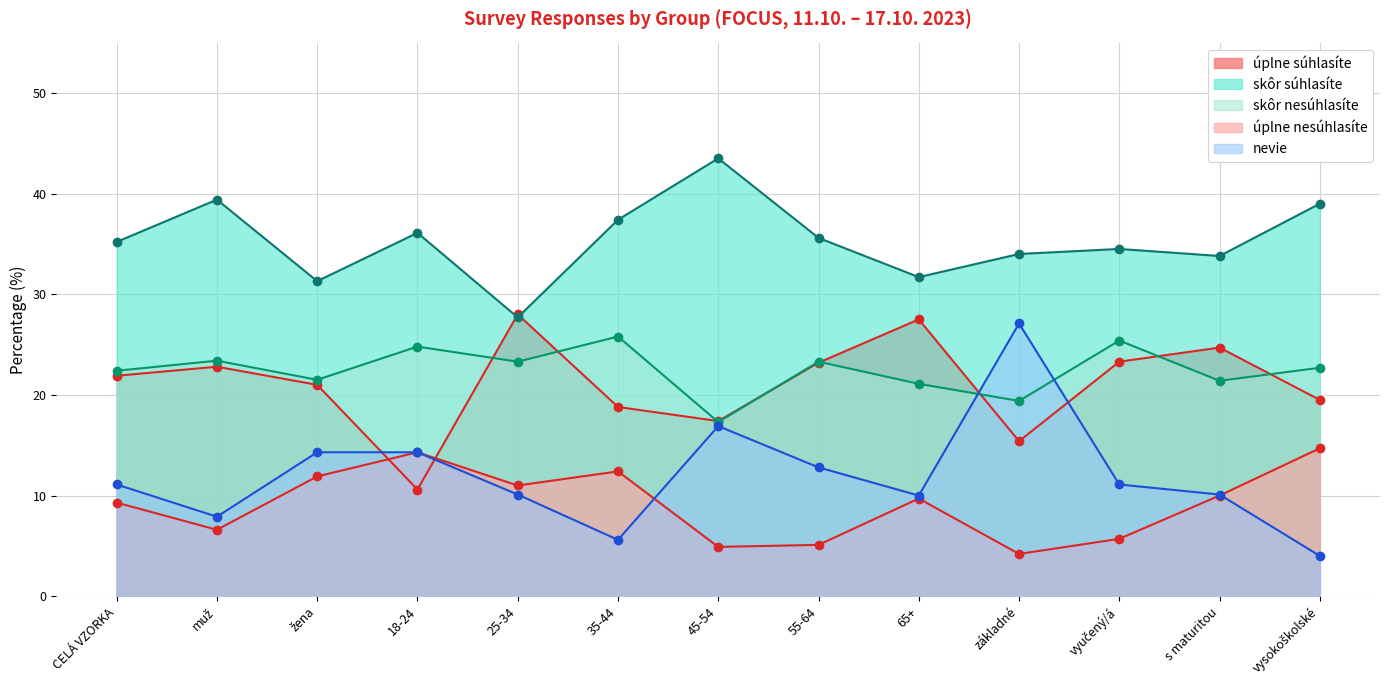

True or false: nevie and skôr súhlasíte intersect in this chart.

False